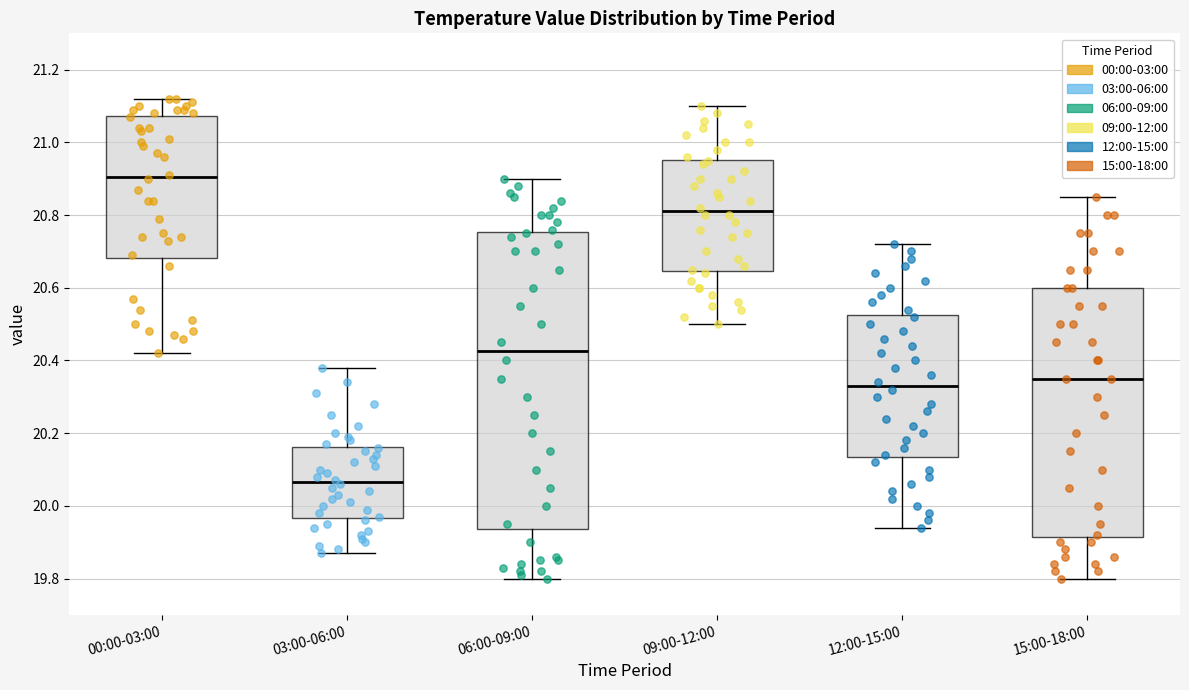

Reading left to right, read every box against the y-axis: the position of its median line, the range the box covers, and the ends of its whiskers. The values are not printed on the chart, so give them approximately, as read against the axis.

00:00-03:00: median 20.90, box 20.68 to 21.08, whiskers 20.42 to 21.12
03:00-06:00: median 20.06, box 19.96 to 20.16, whiskers 19.88 to 20.38
06:00-09:00: median 20.42, box 19.94 to 20.76, whiskers 19.80 to 20.90
09:00-12:00: median 20.82, box 20.64 to 20.96, whiskers 20.50 to 21.10
12:00-15:00: median 20.34, box 20.14 to 20.52, whiskers 19.94 to 20.72
15:00-18:00: median 20.36, box 19.92 to 20.60, whiskers 19.80 to 20.86